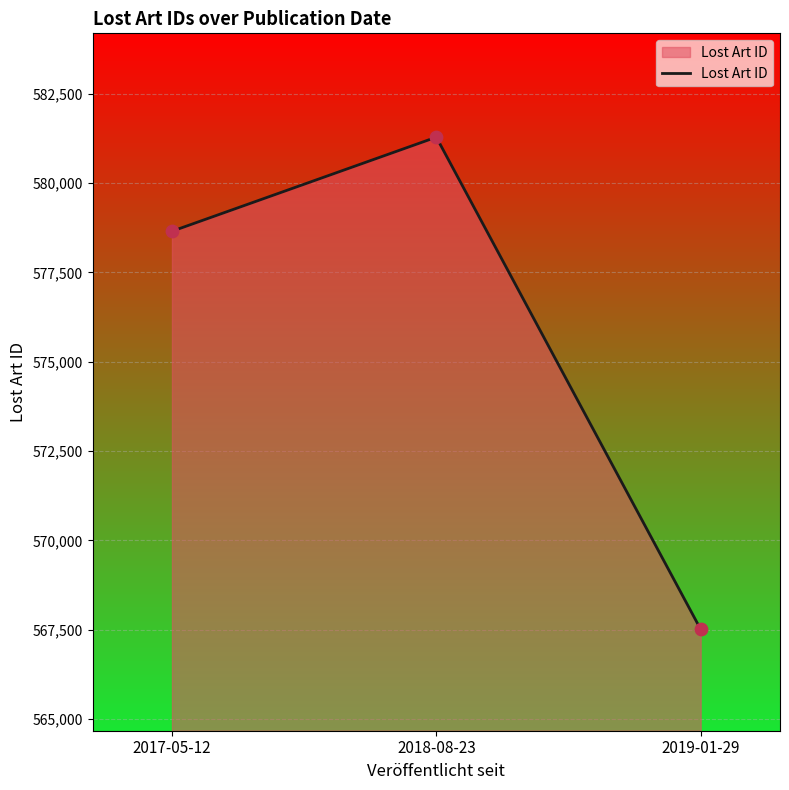

Between 2018-08-23 and 2017-05-12, which is larger?

2018-08-23